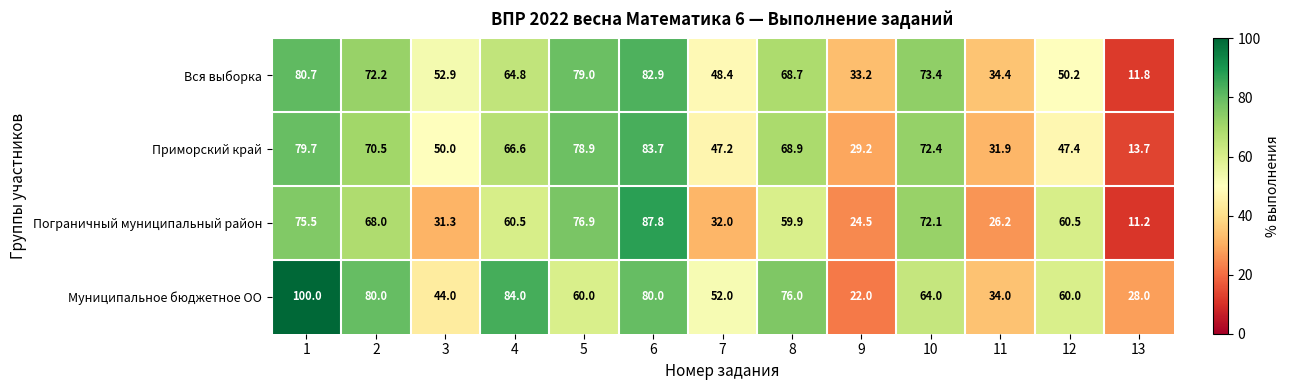

Is it true that Муниципальное бюджетное ОО equals 60.0 at 12?

True